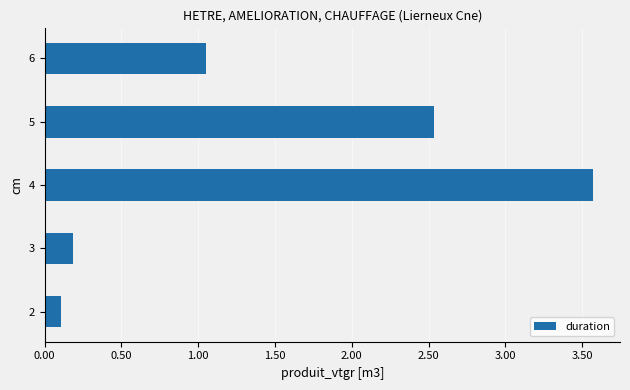

What is the difference between the maximum and minimum values?

3.5